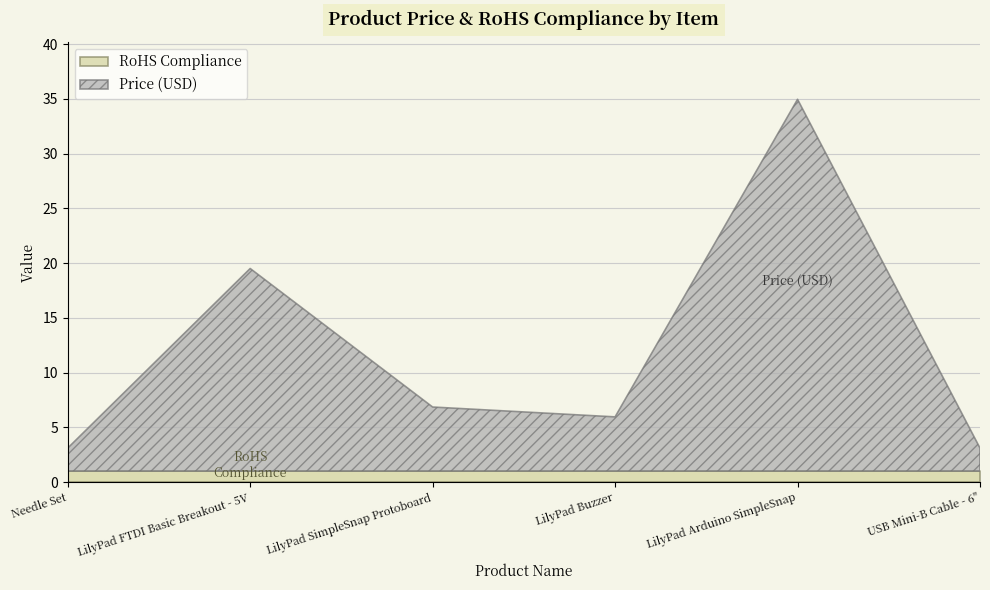

How many lines are shown in the chart?

2